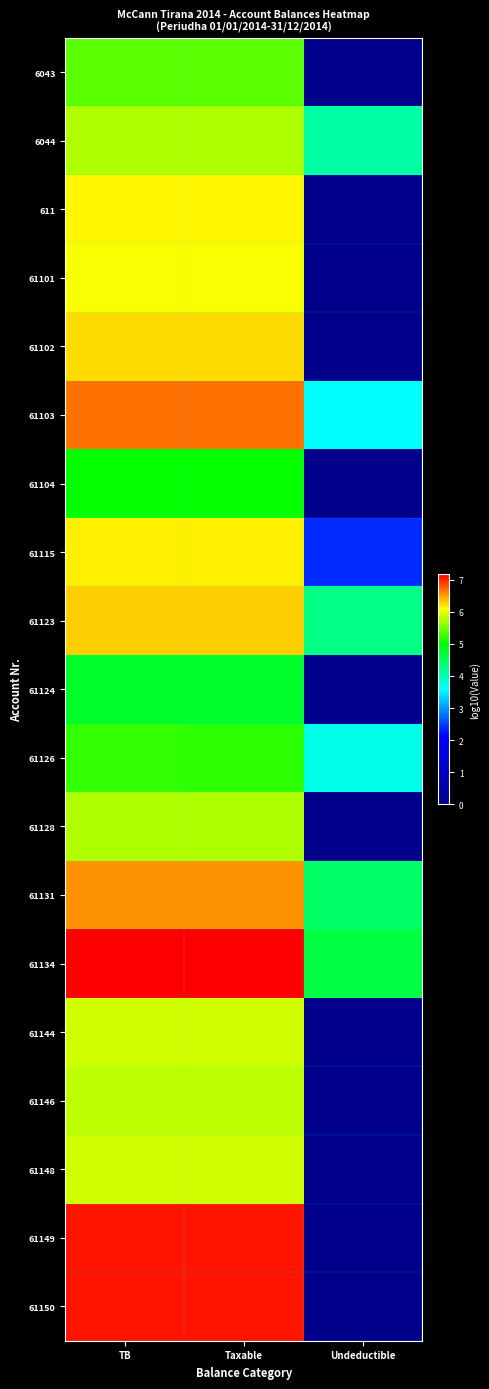

Reading left to right, extract all data points from this chart.

6043: TB=5.4	Taxable=5.4	Undeductible=0.0
6044: TB=5.8	Taxable=5.8	Undeductible=4.1
611: TB=6.1	Taxable=6.1	Undeductible=0.0
61101: TB=6.1	Taxable=6.1	Undeductible=0.0
61102: TB=6.2	Taxable=6.2	Undeductible=0.0
61103: TB=6.7	Taxable=6.7	Undeductible=3.6
61104: TB=5.0	Taxable=5.0	Undeductible=0.0
61115: TB=6.2	Taxable=6.2	Undeductible=2.4
61123: TB=6.3	Taxable=6.3	Undeductible=4.3
61124: TB=4.8	Taxable=4.8	Undeductible=0.0
61126: TB=5.2	Taxable=5.2	Undeductible=3.7
61128: TB=5.8	Taxable=5.8	Undeductible=0.0
61131: TB=6.5	Taxable=6.5	Undeductible=4.4
61134: TB=7.2	Taxable=7.2	Undeductible=4.6
61144: TB=5.9	Taxable=5.9	Undeductible=0.0
61146: TB=5.8	Taxable=5.8	Undeductible=0.0
61148: TB=5.9	Taxable=5.9	Undeductible=0.0
61149: TB=7.1	Taxable=7.1	Undeductible=0.0
61150: TB=7.1	Taxable=7.1	Undeductible=0.0